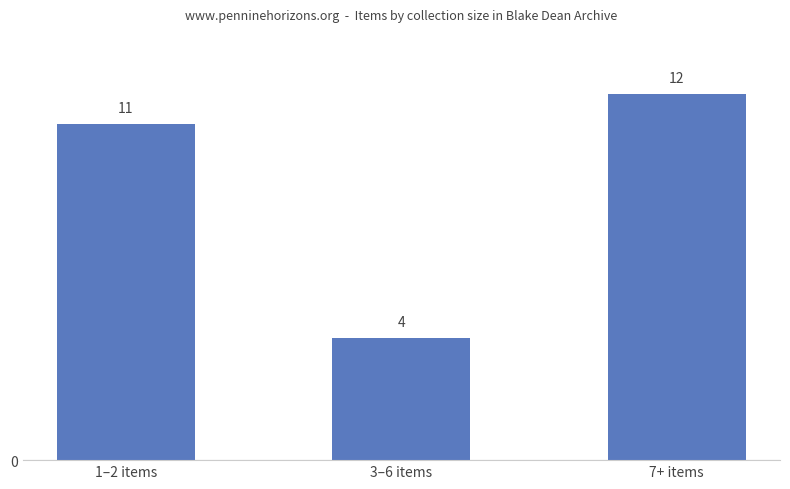

What is the difference between the second highest and minimum values?

7